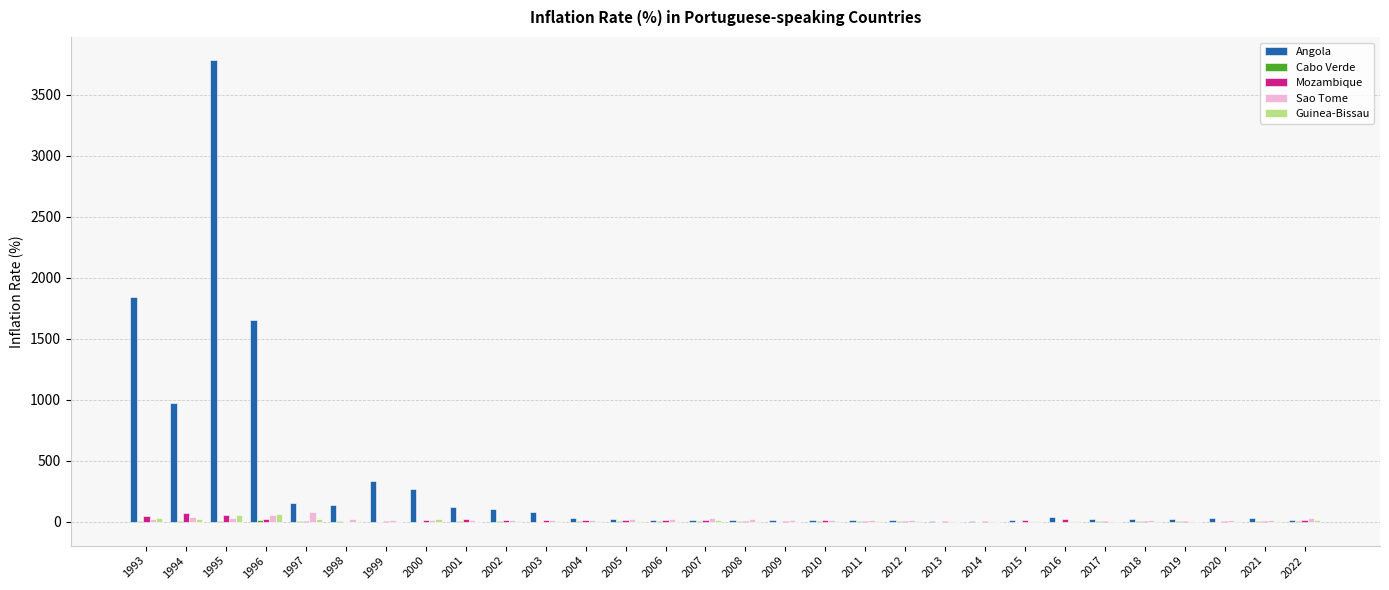

The Guinea-Bissau series shows -7.9 at 1999. True or false?

True